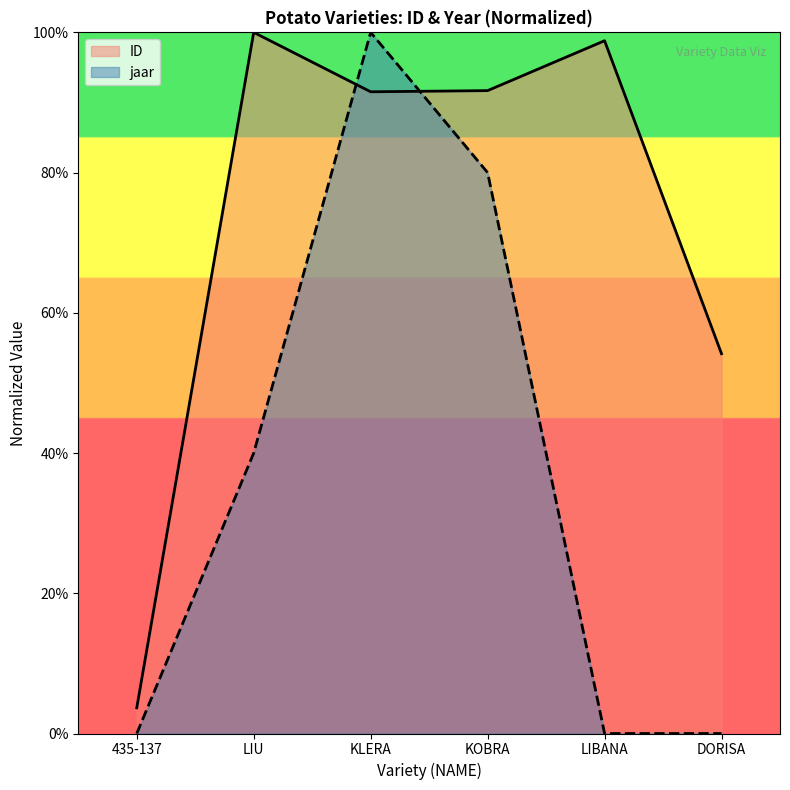

How many data points are less than 91?

2